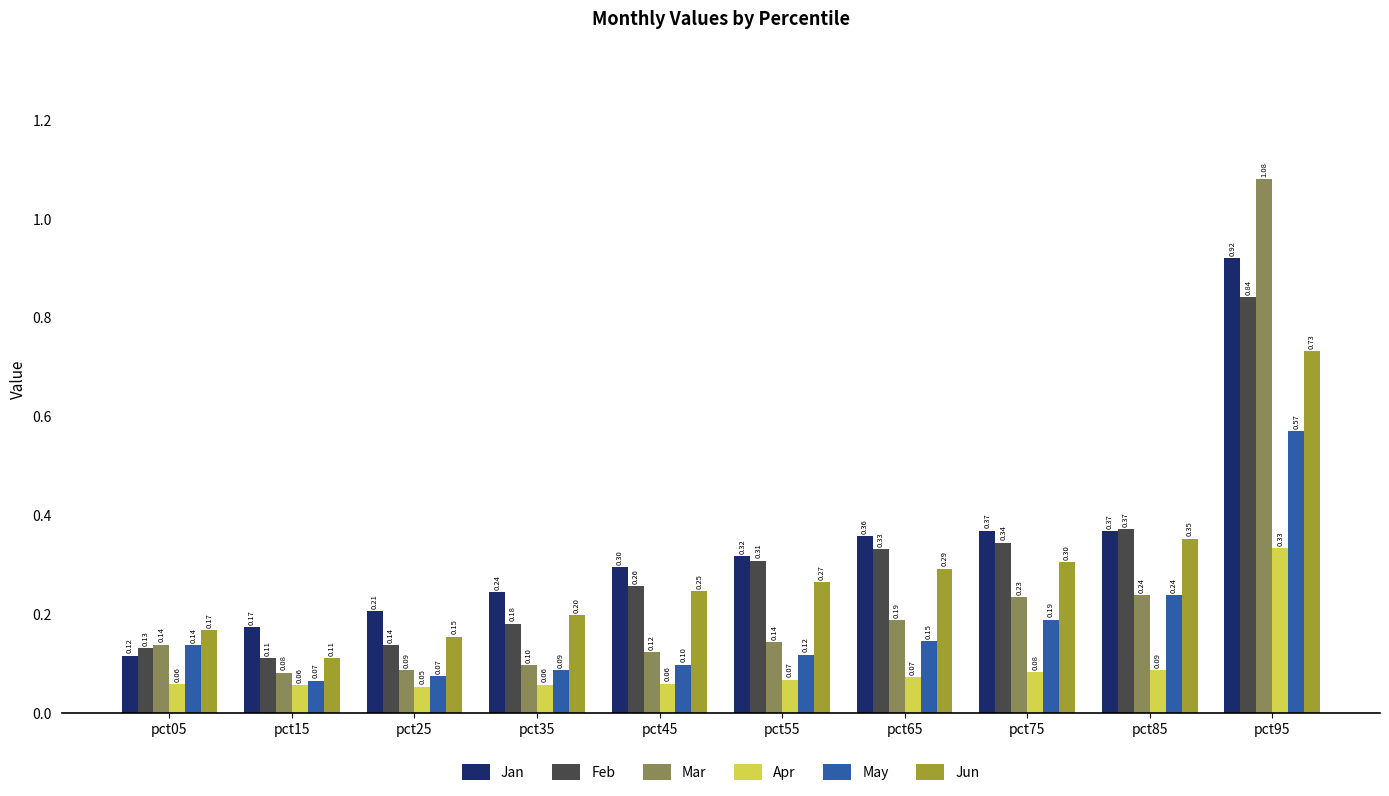

What is the difference between the maximum and minimum values in the Mar series?

1.0